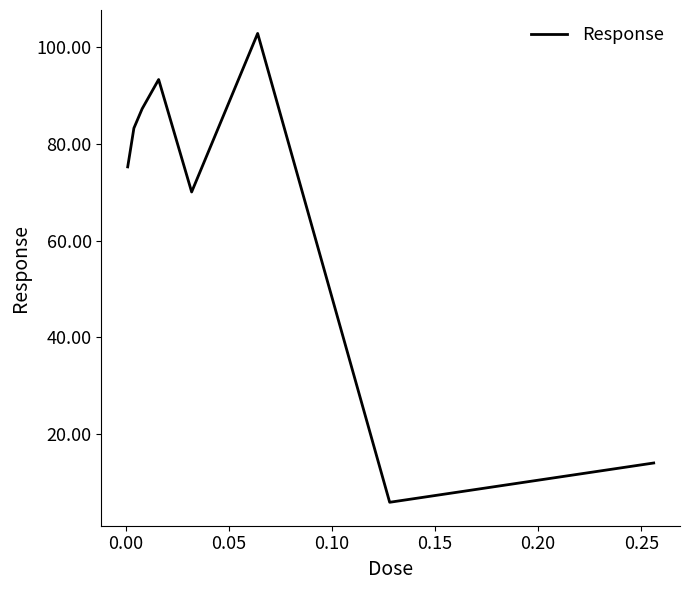

What is the greatest value displayed?

102.9